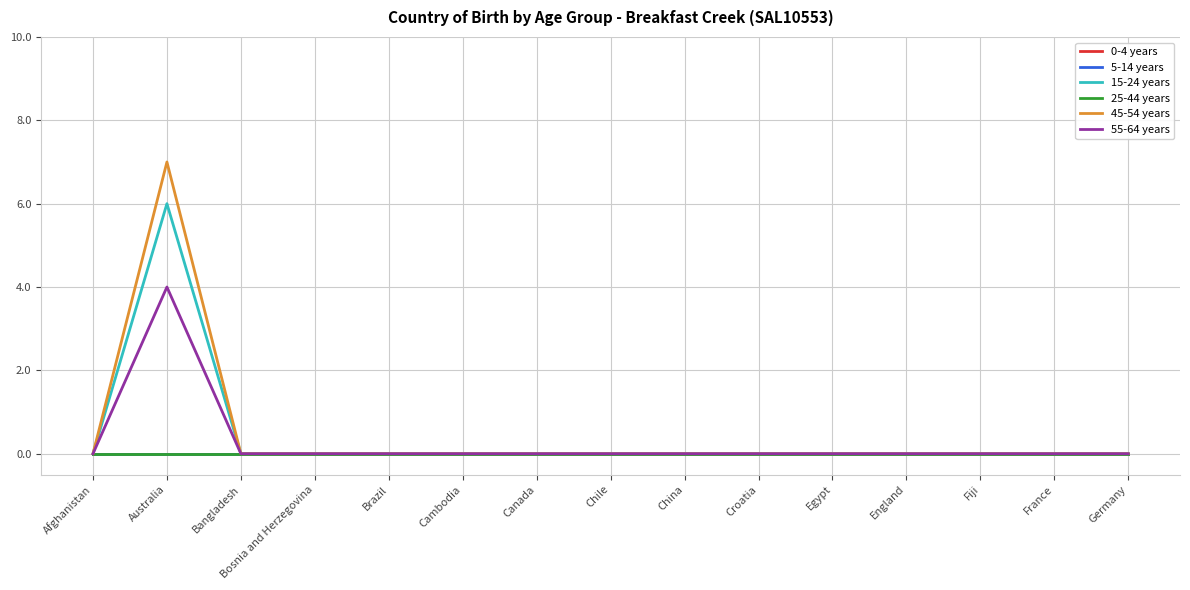

Reading left to right, list all the values displayed in this chart.

0-4 years: 0	0	0	0	0	0	0	0	0	0	0	0	0	0	0
5-14 years: 0	0	0	0	0	0	0	0	0	0	0	0	0	0	0
15-24 years: 0	6	0	0	0	0	0	0	0	0	0	0	0	0	0
25-44 years: 0	0	0	0	0	0	0	0	0	0	0	0	0	0	0
45-54 years: 0	7	0	0	0	0	0	0	0	0	0	0	0	0	0
55-64 years: 0	4	0	0	0	0	0	0	0	0	0	0	0	0	0